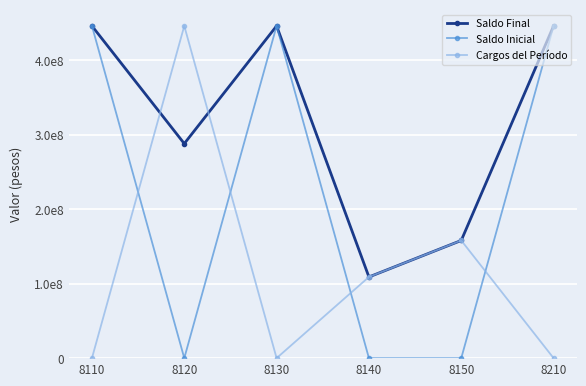

Where is the first local maximum for Saldo Final?

8130